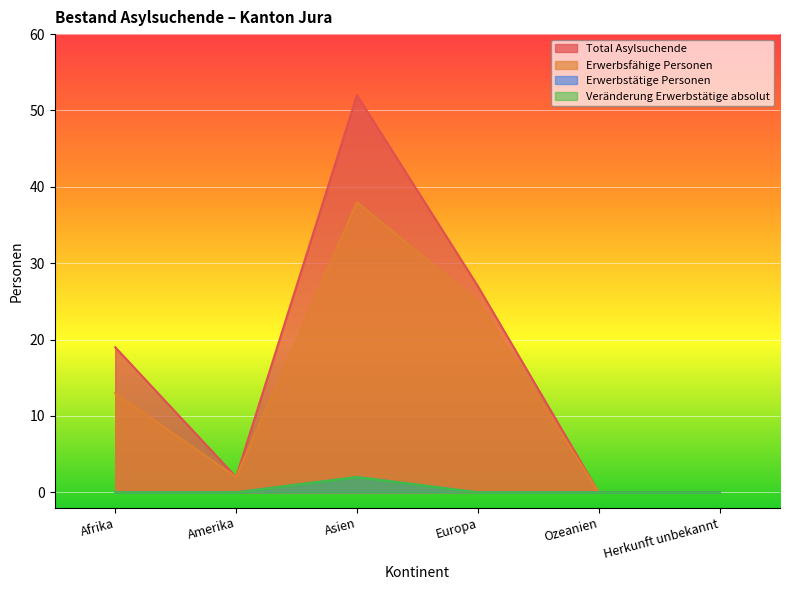

Which label corresponds to the smallest value in the chart?

Ozeanien